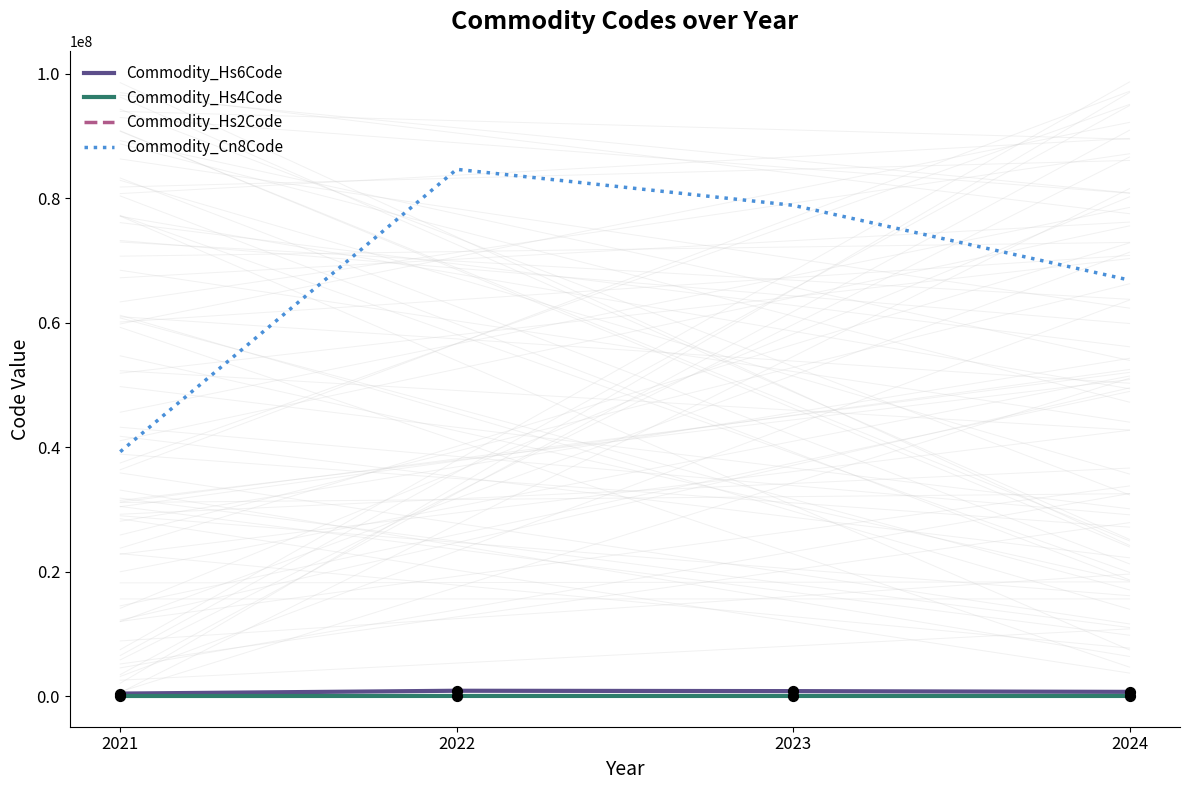

Which series has the largest total across all categories?

Commodity_Cn8Code